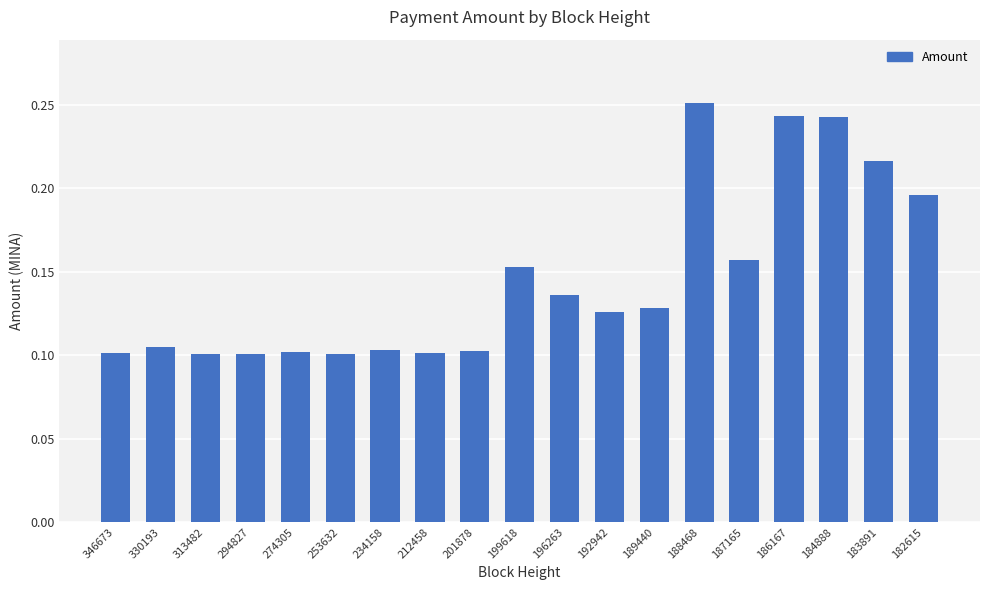

Which label corresponds to the largest value in the chart?

188468